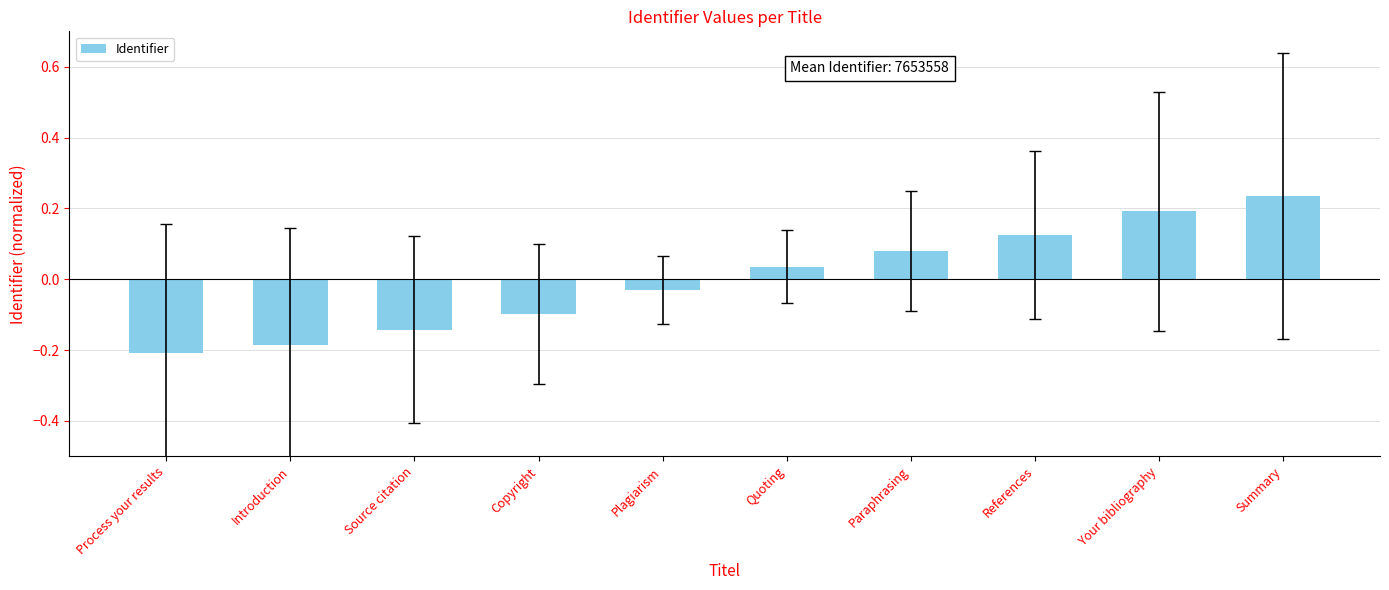

True or false: the data shows -0.2 at Source citation.

False